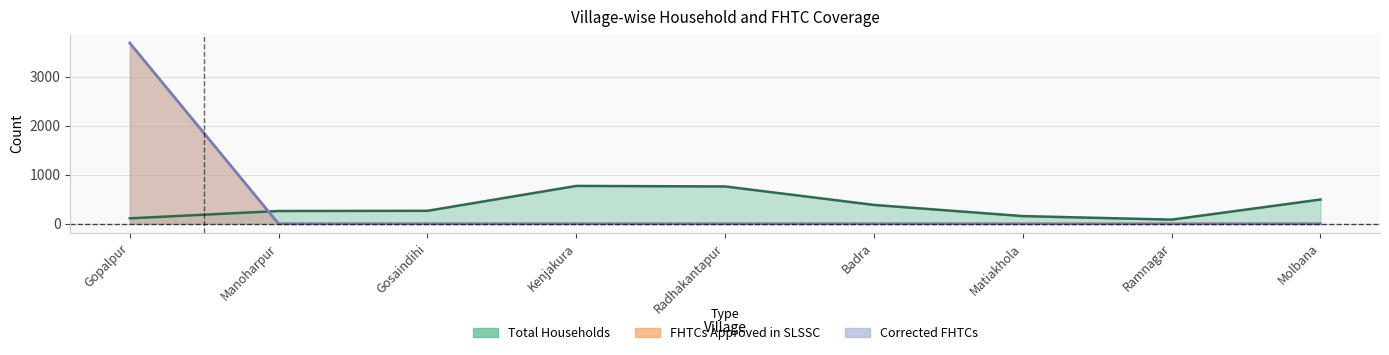

What is the sum of all Corrected FHTCs values?

3690